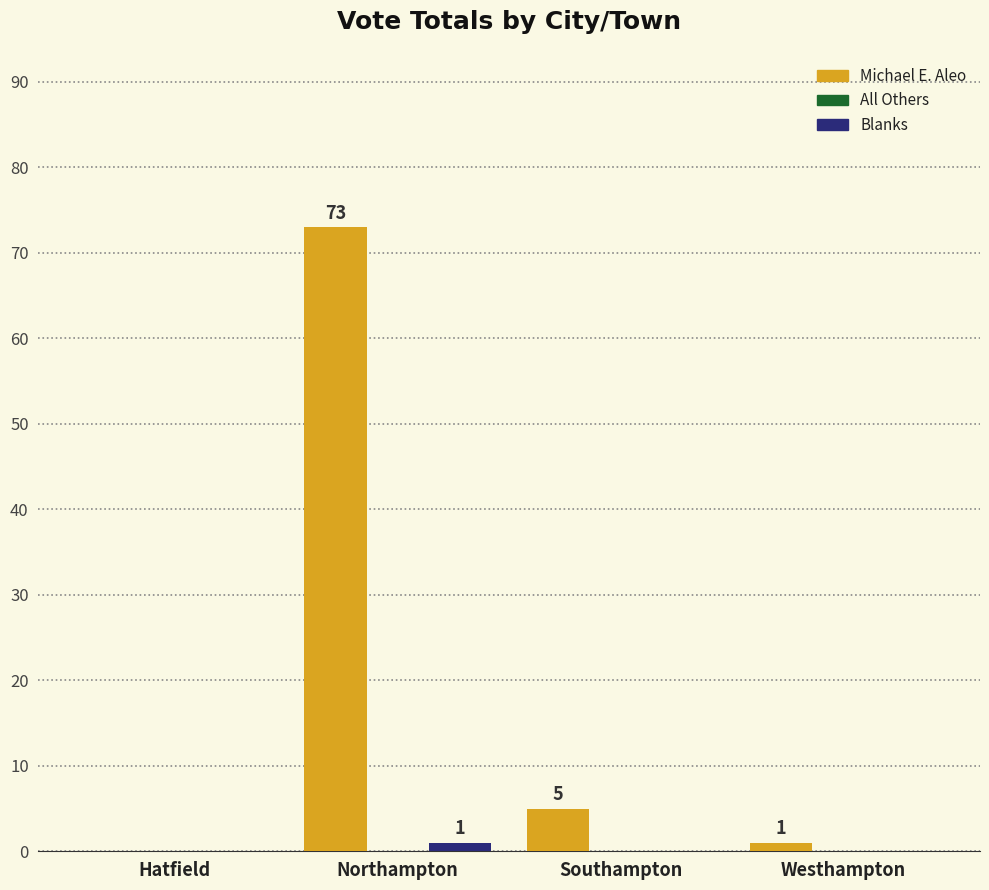

What is the greatest value displayed?

73